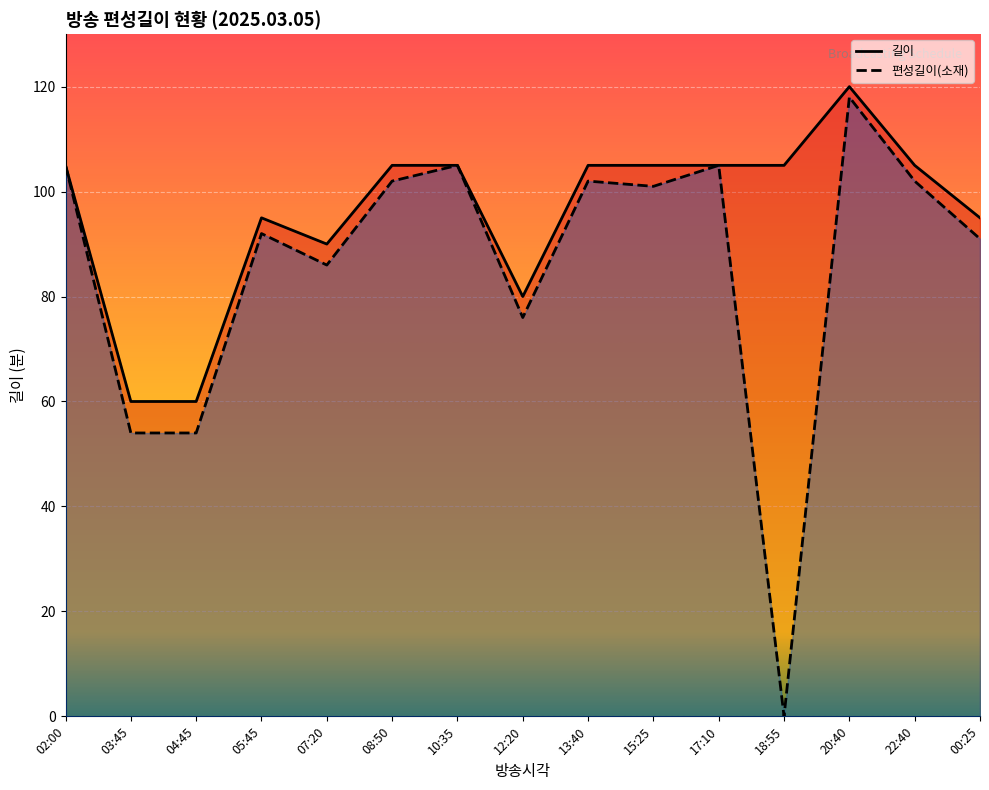

What is the label of the 6th point from the right?

15:25